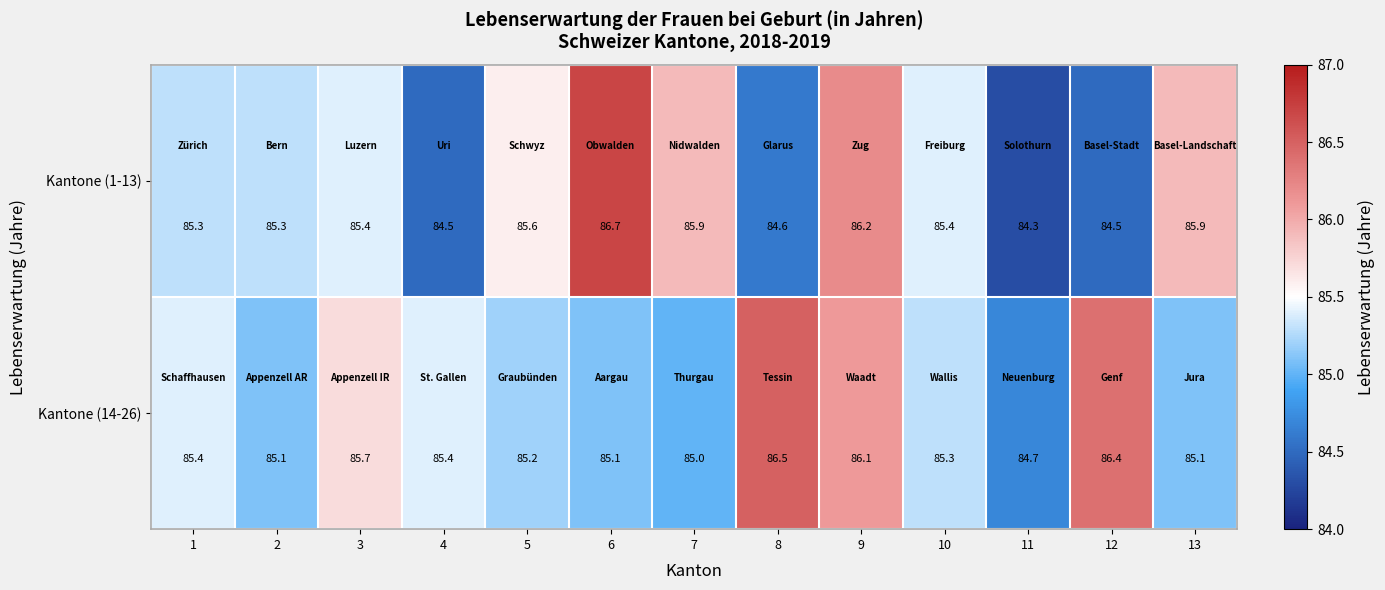

What is the sum of all Kantone (1-13) values?

1109.6